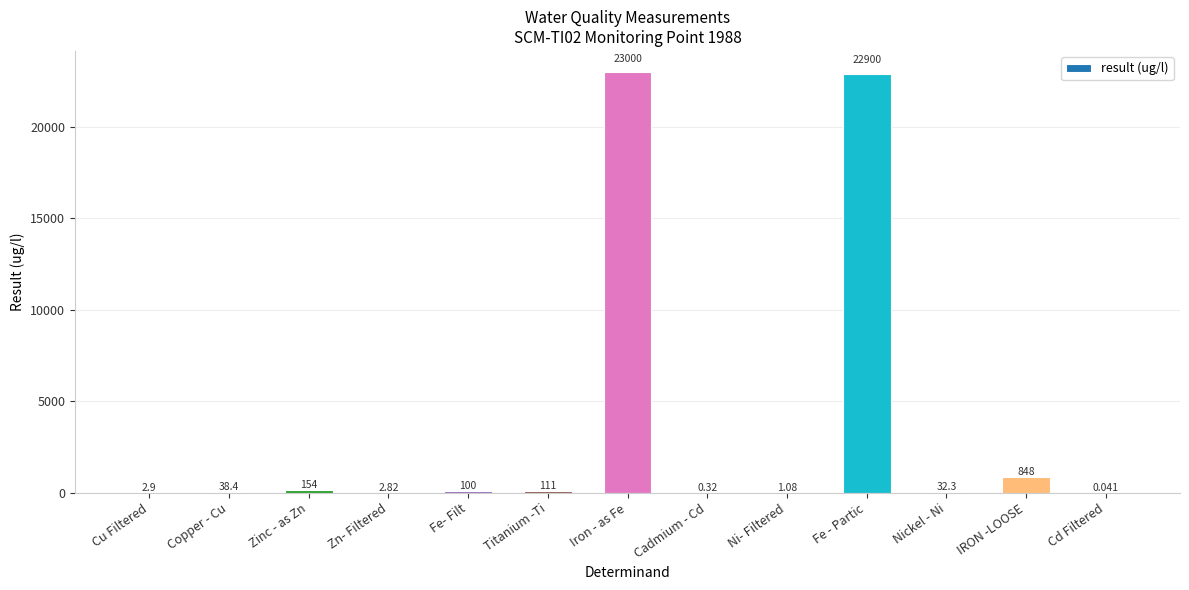

Between Fe- Filt and Titanium -Ti, which is larger?

Titanium -Ti